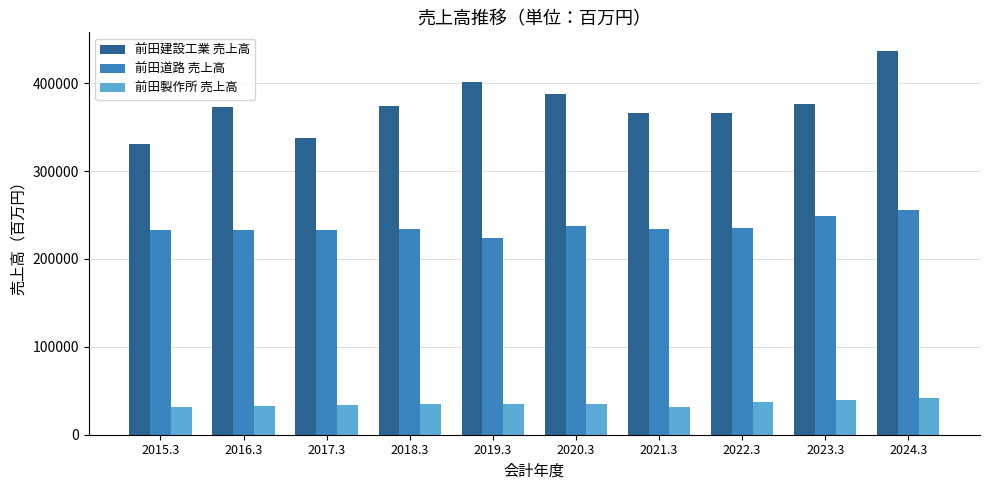

What is the sum of the 前田道路 売上高 values at 2022.3 and 2015.3?

468631.0